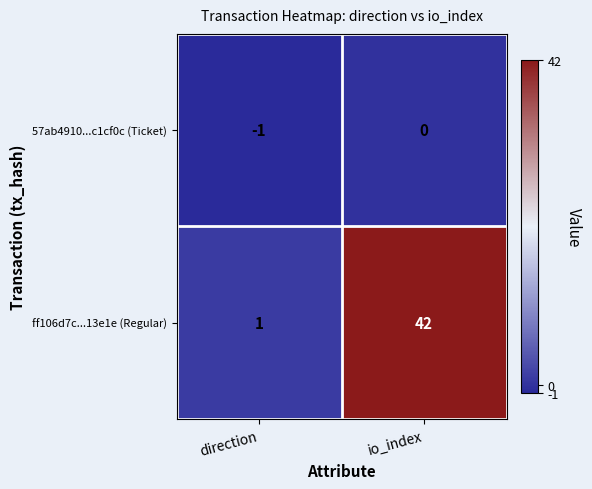

List the series in order of their overall mean, highest first.

ff106d7c...13e1e (Regular), 57ab4910...c1cf0c (Ticket)